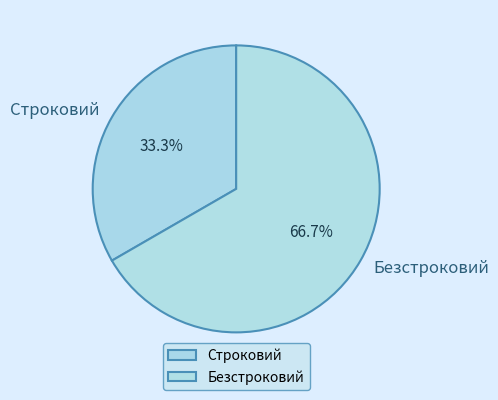

Combined, do Строковий and Безстроковий account for over 50%?

Yes